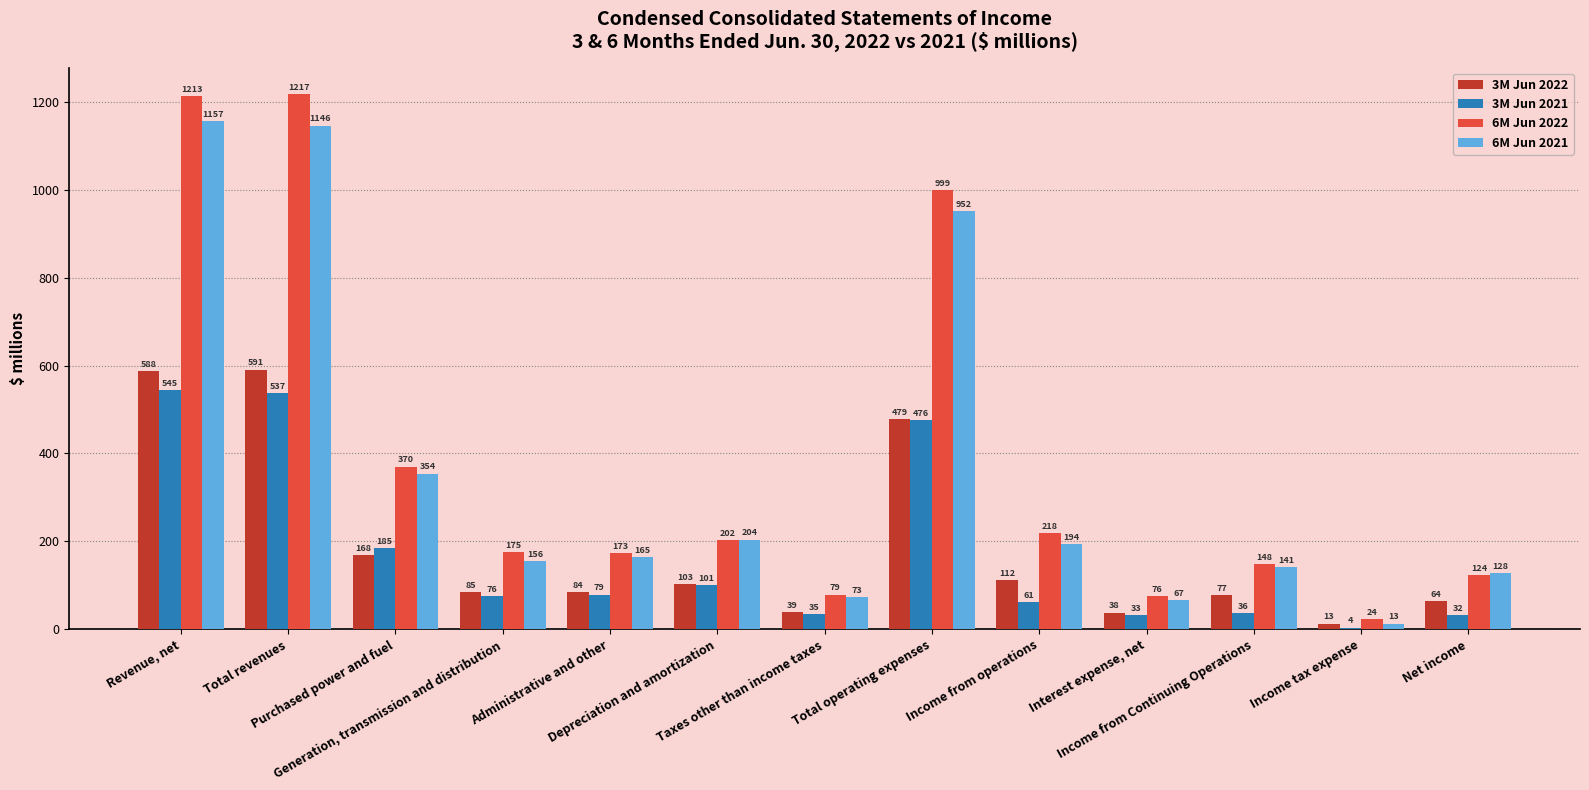

Is the value of 3M Jun 2022 at Income from operations greater than the value of 6M Jun 2021 at Total operating expenses?

No